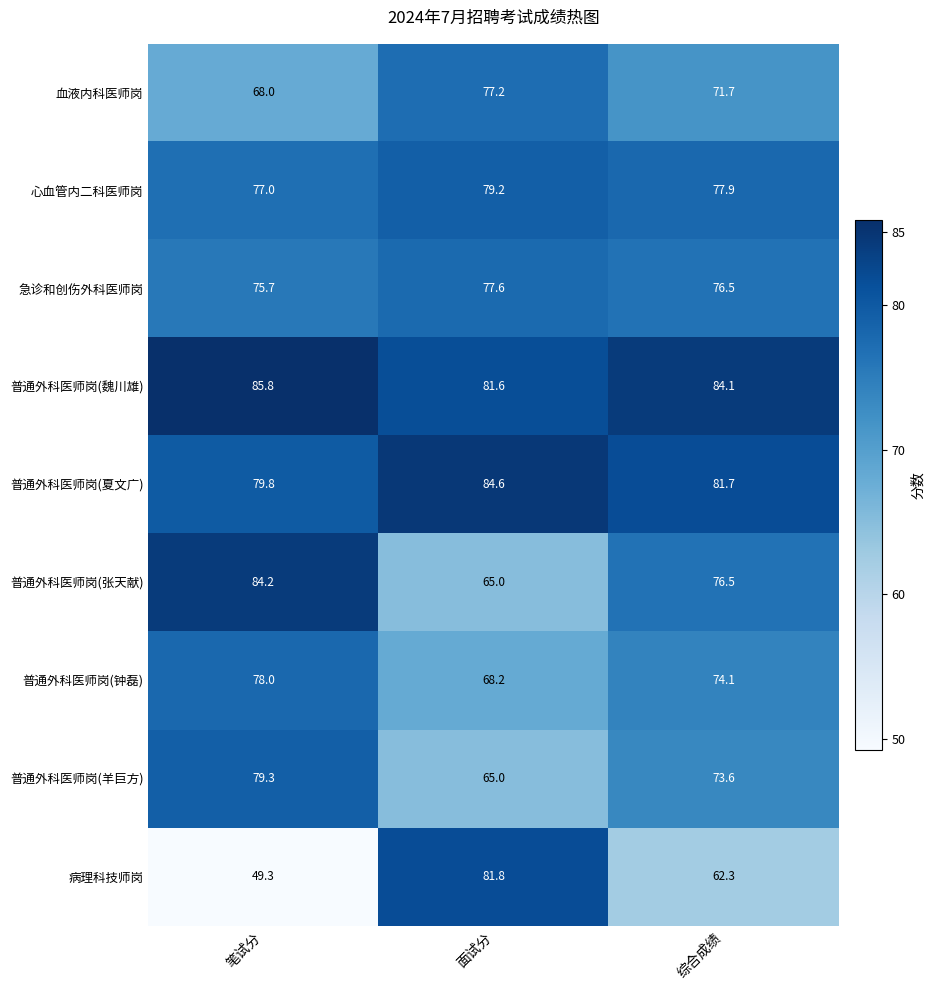

The 病理科技师岗 series shows 82.5 at 综合成绩. True or false?

False